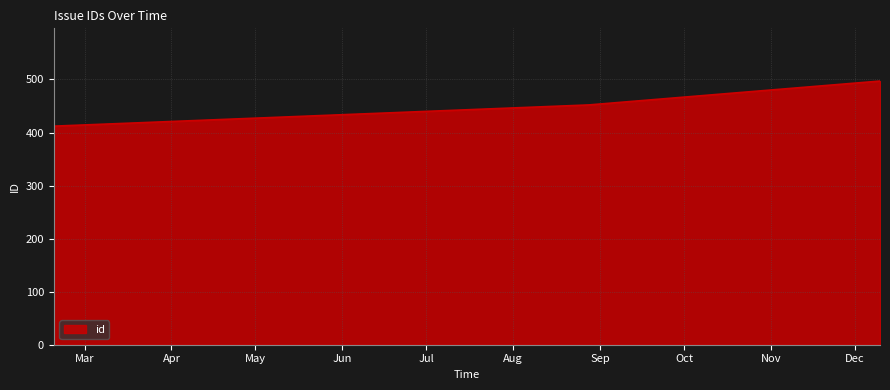

What is the average value?

454